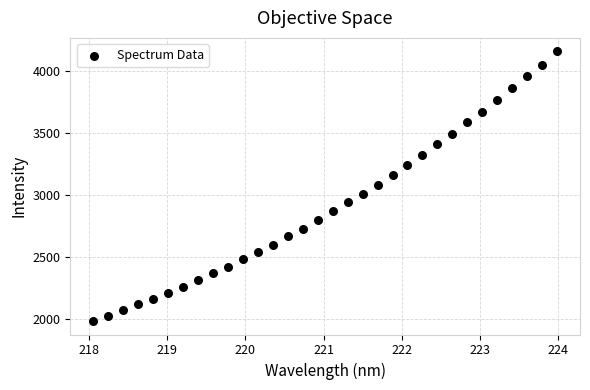

What is the range of X values (max minus min)?

5.9